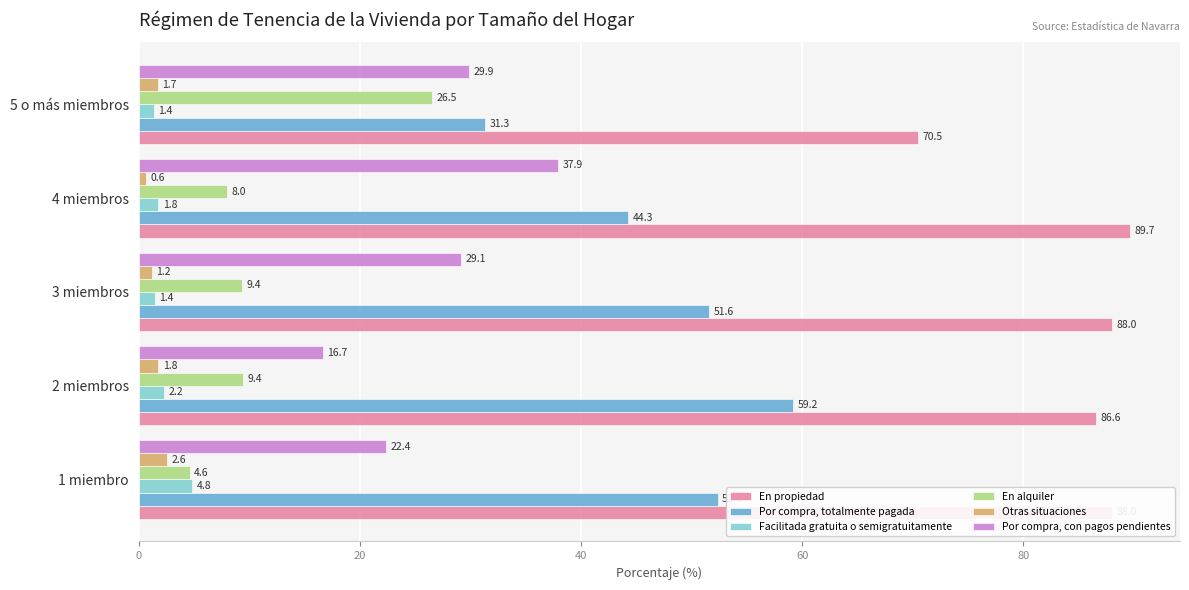

Rank the series by their maximum value, from highest to lowest.

En propiedad, Por compra, totalmente pagada, Por compra, con pagos pendientes, En alquiler, Facilitada gratuita o semigratuitamente, Otras situaciones